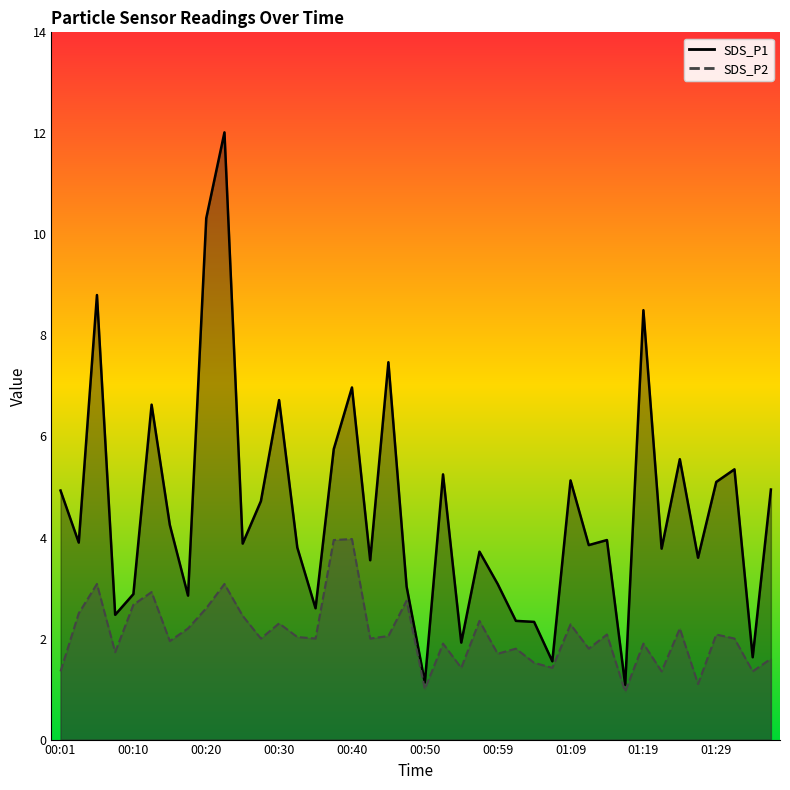

What is the difference between the SDS_P1 values at 01:24 and 00:20?

4.8